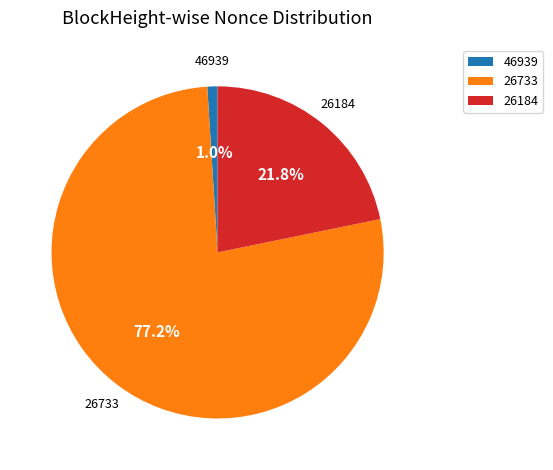

True or false: 26733 accounts for 77% of the total.

True